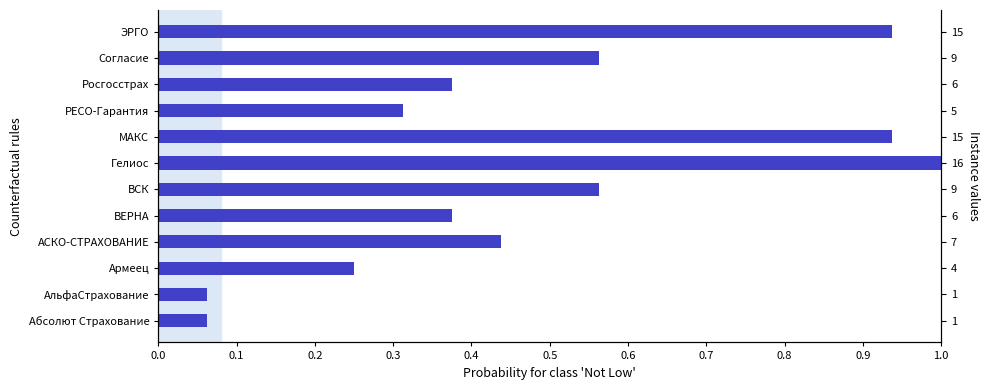

The value at ЭРГО is 1.6. True or false?

False